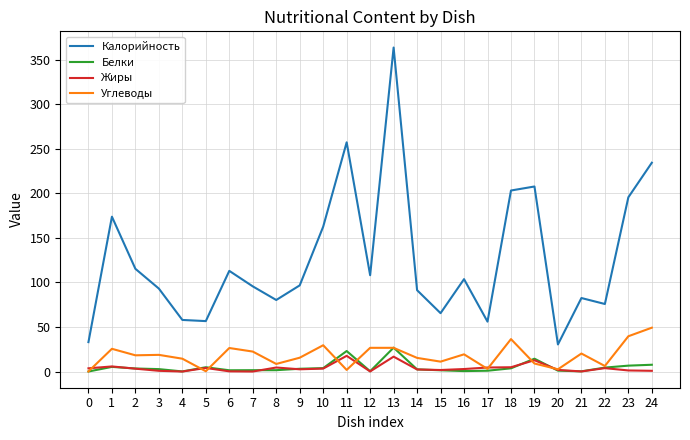

Which series has the widest spread of values?

Калорийность